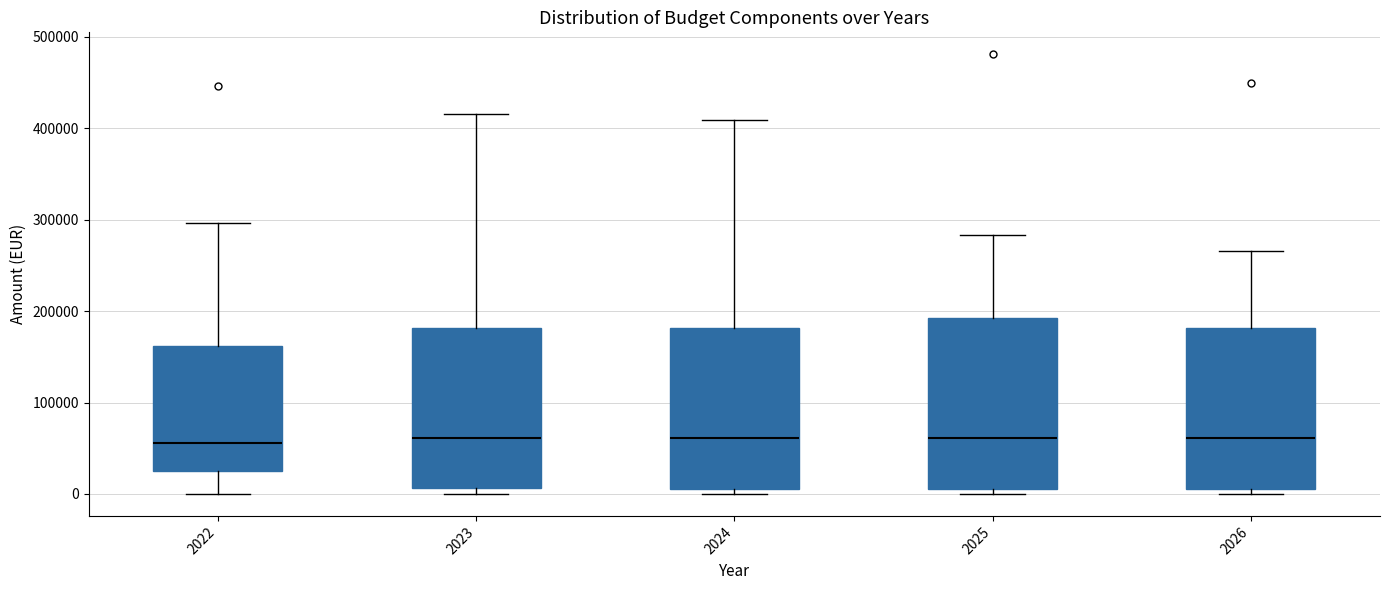

Reading left to right, transcribe this box plot: for each box, give where its median line is, the range the box spans, and where its two whiskers end, as read against the y-axis. The values are not printed on the chart, so give them approximately, as read against the axis.

2022: median 60000, box 30000 to 160000, whiskers 0 to 300000
2023: median 60000, box 10000 to 180000, whiskers 0 to 420000
2024: median 60000, box 10000 to 180000, whiskers 0 to 410000
2025: median 60000, box 10000 to 190000, whiskers 0 to 280000
2026: median 60000, box 10000 to 180000, whiskers 0 to 270000